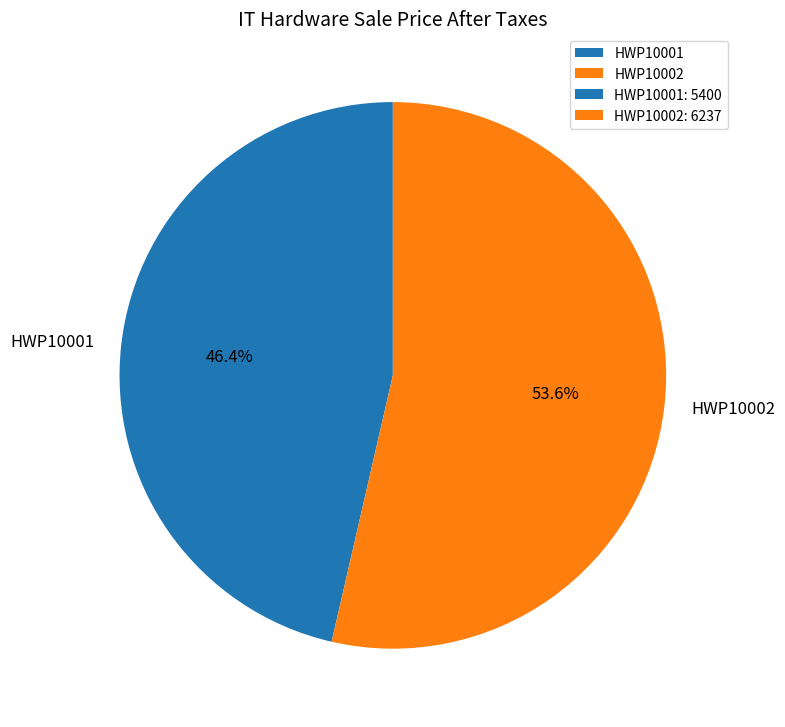

The HWP10001 slice represents 34% of the pie. True or false?

False